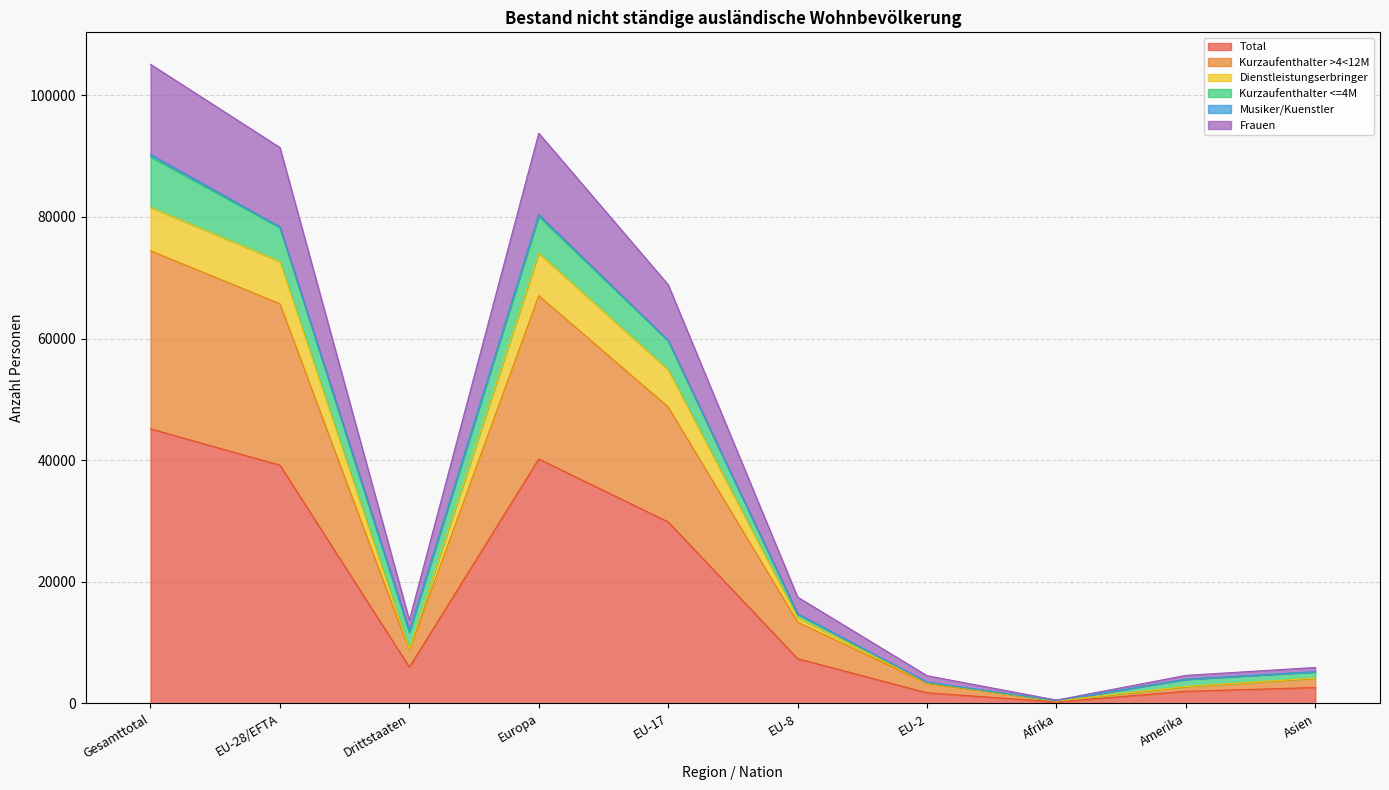

What is the label of the 6th point from the left?

EU-8